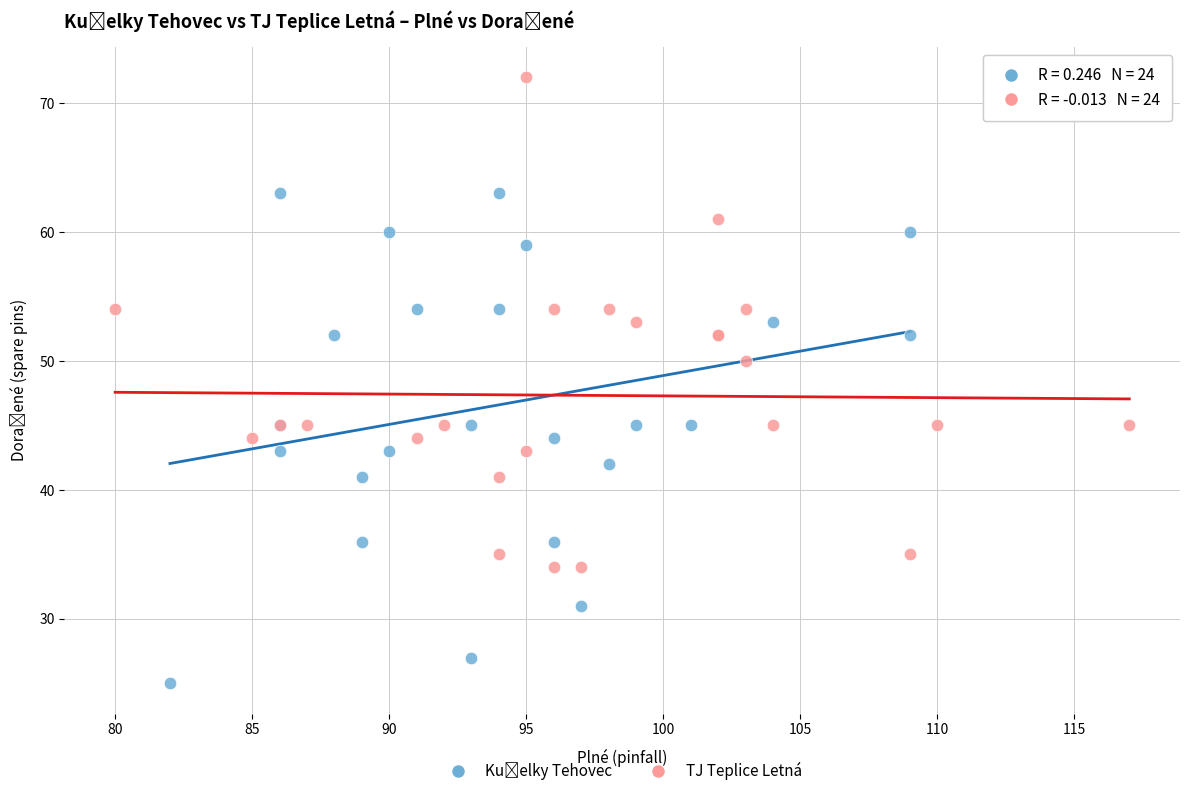

Which series reaches the maximum Y coordinate?

TJ Teplice Letná